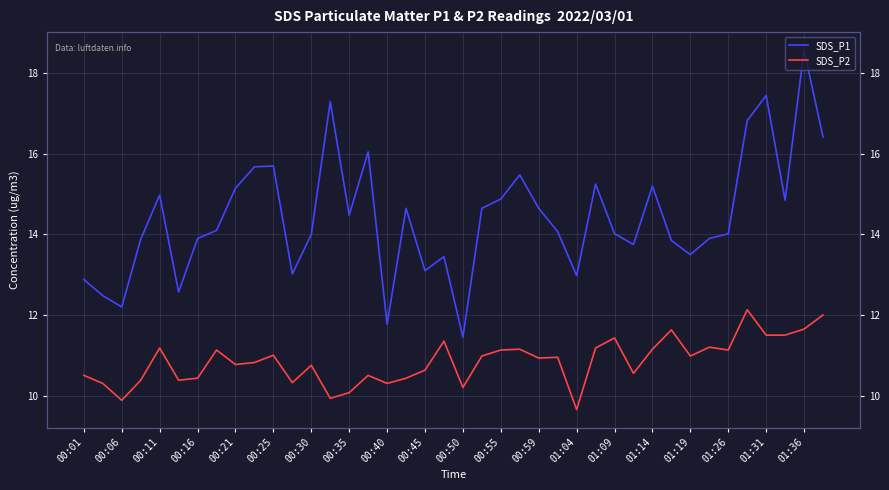

List the labels in order of SDS_P1 value, largest first.

38, 36, 01:04, 35, 39, 01:14, 00:50, 00:45, 23, 27, 30, 00:40, 00:21, 22, 37, 01:26, 21, 24, 01:09, 00:35, 25, 28, 34, 00:59, 00:30, 33, 00:16, 31, 29, 32, 01:36, 01:31, 00:55, 26, 00:01, 00:25, 00:06, 00:11, 01:19, 20